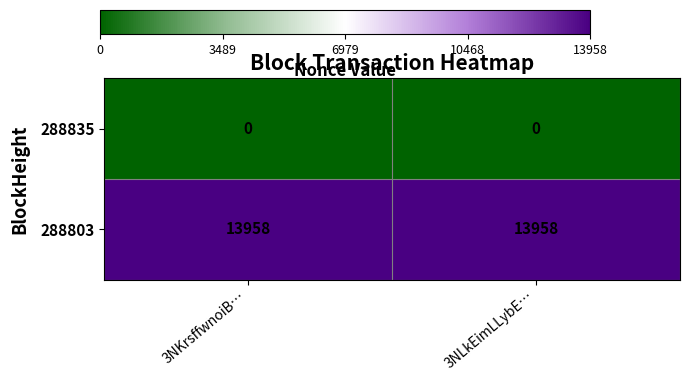

Rank the series at 3NLkEimLLybE… from highest to lowest value.

288803, 288835